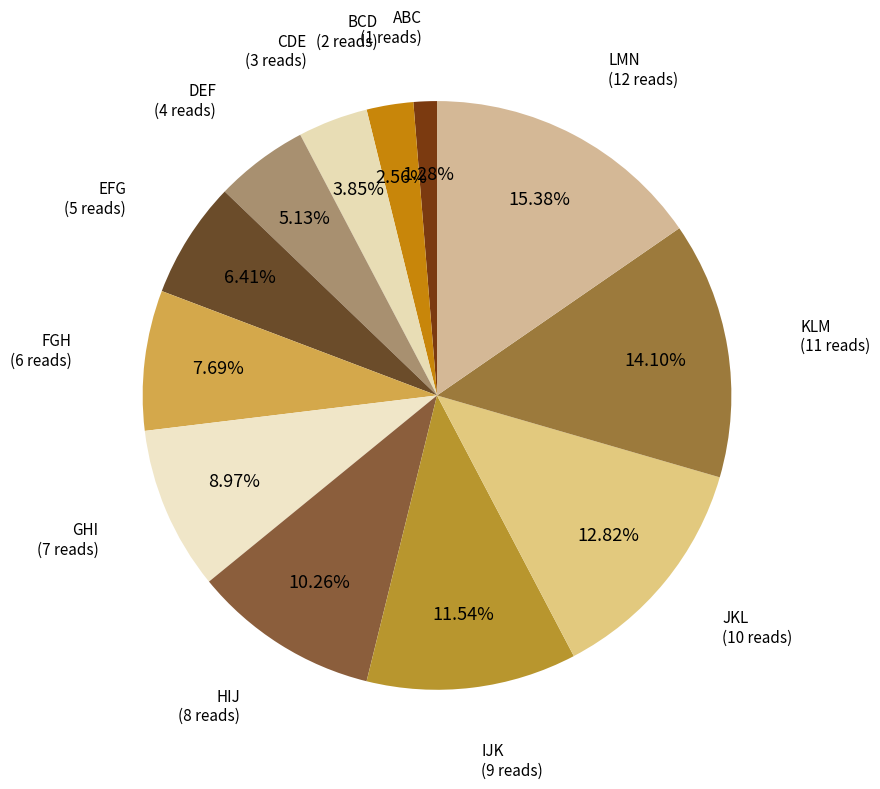

Count the number of slices in the pie.

12